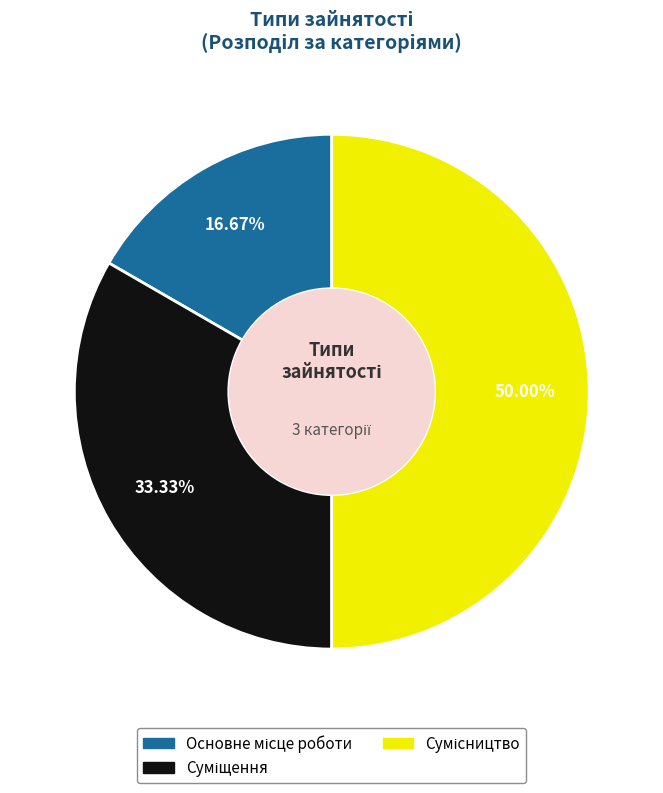

Rank the categories by value from lowest to highest.

Основне місце роботи, Суміщення, Сумісництво